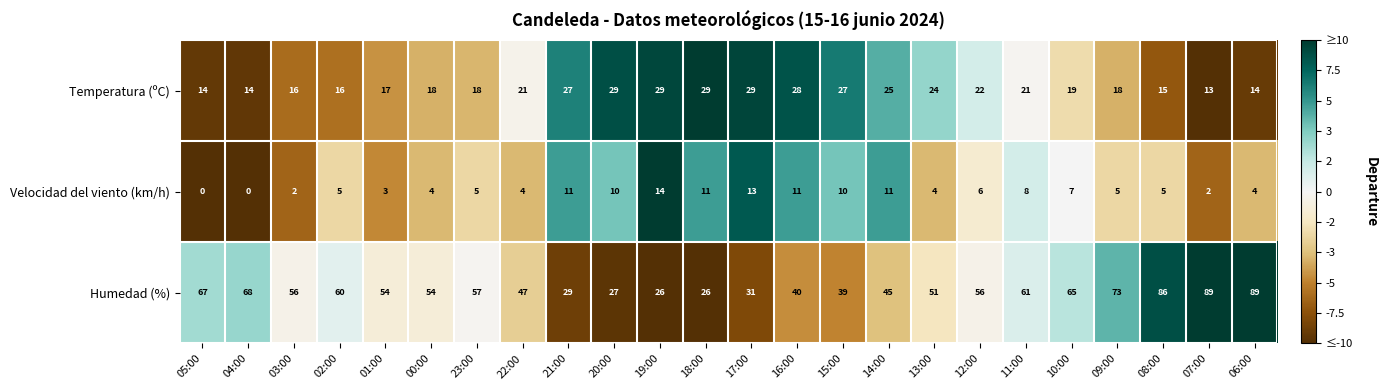

What is the difference between the second highest and second lowest values in the Velocidad del viento (km/h) series?

13